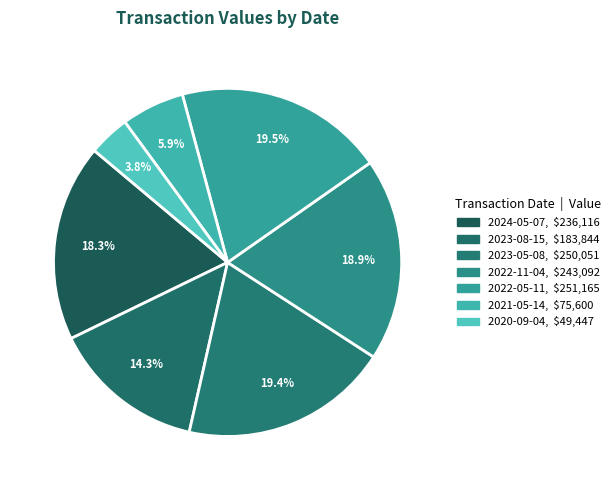

Count the number of slices in the pie.

7